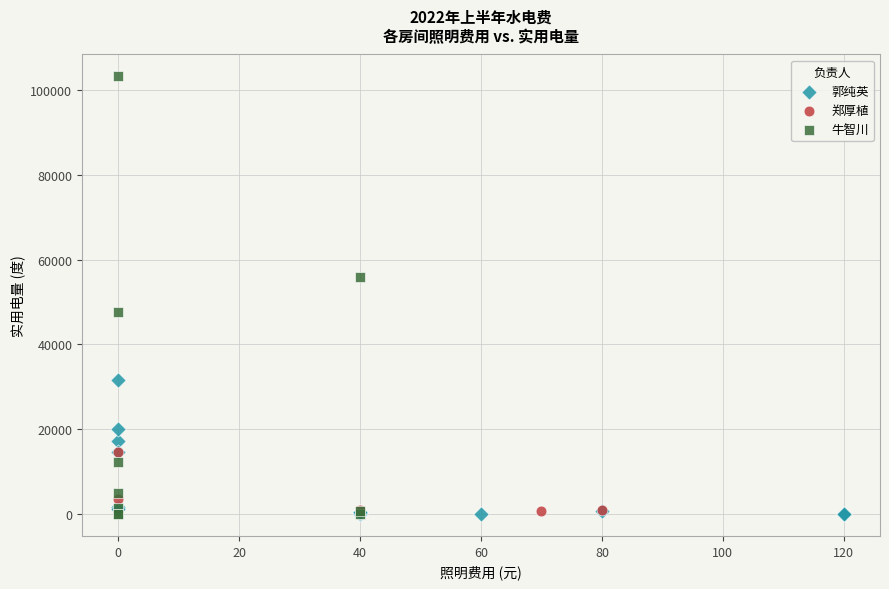

Which series has the largest Y range (max minus min)?

牛智川